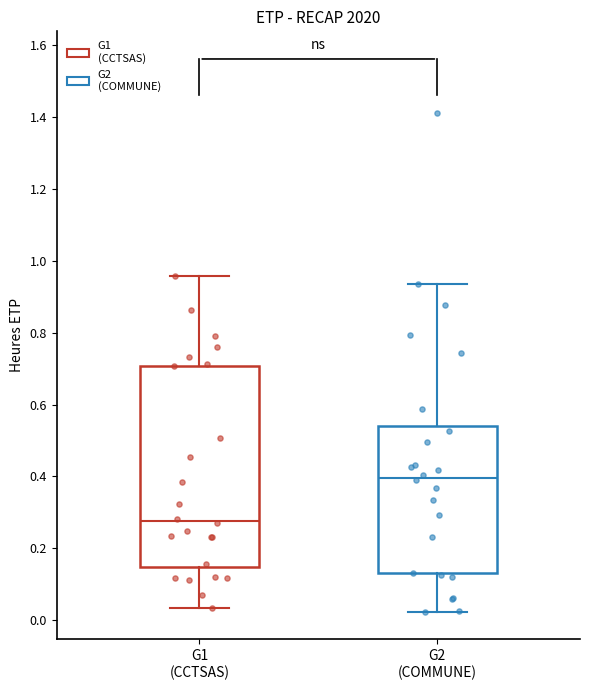

Reading left to right, transcribe this box plot: for each box, give where its median line is, the range the box spans, and where its two whiskers end, as read against the y-axis. The values are not printed on the chart, so give them approximately, as read against the axis.

G1 (CCTSAS): median 0.28, box 0.14 to 0.70, whiskers 0.04 to 0.96
G2 (COMMUNE): median 0.40, box 0.14 to 0.54, whiskers 0.02 to 0.94